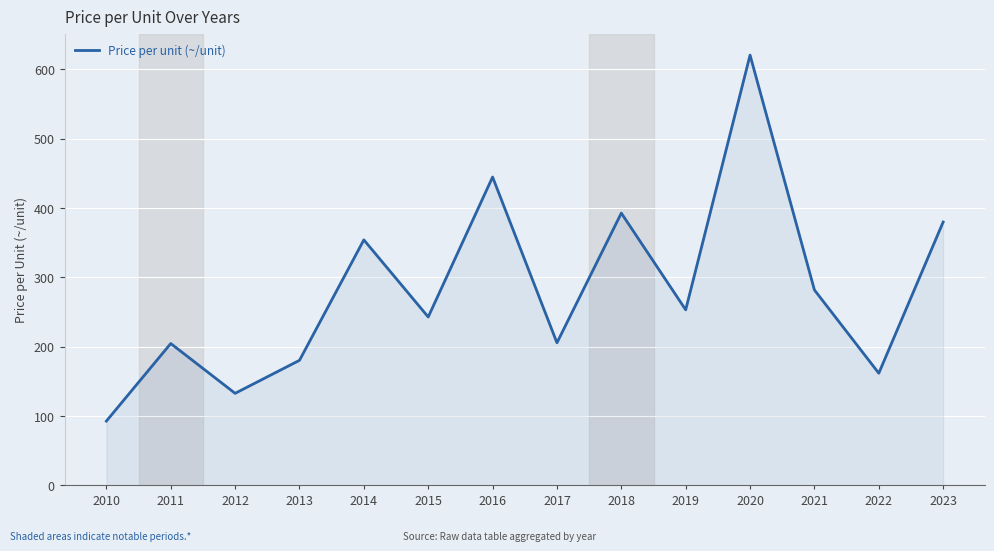

Which label corresponds to the largest value in the chart?

2020